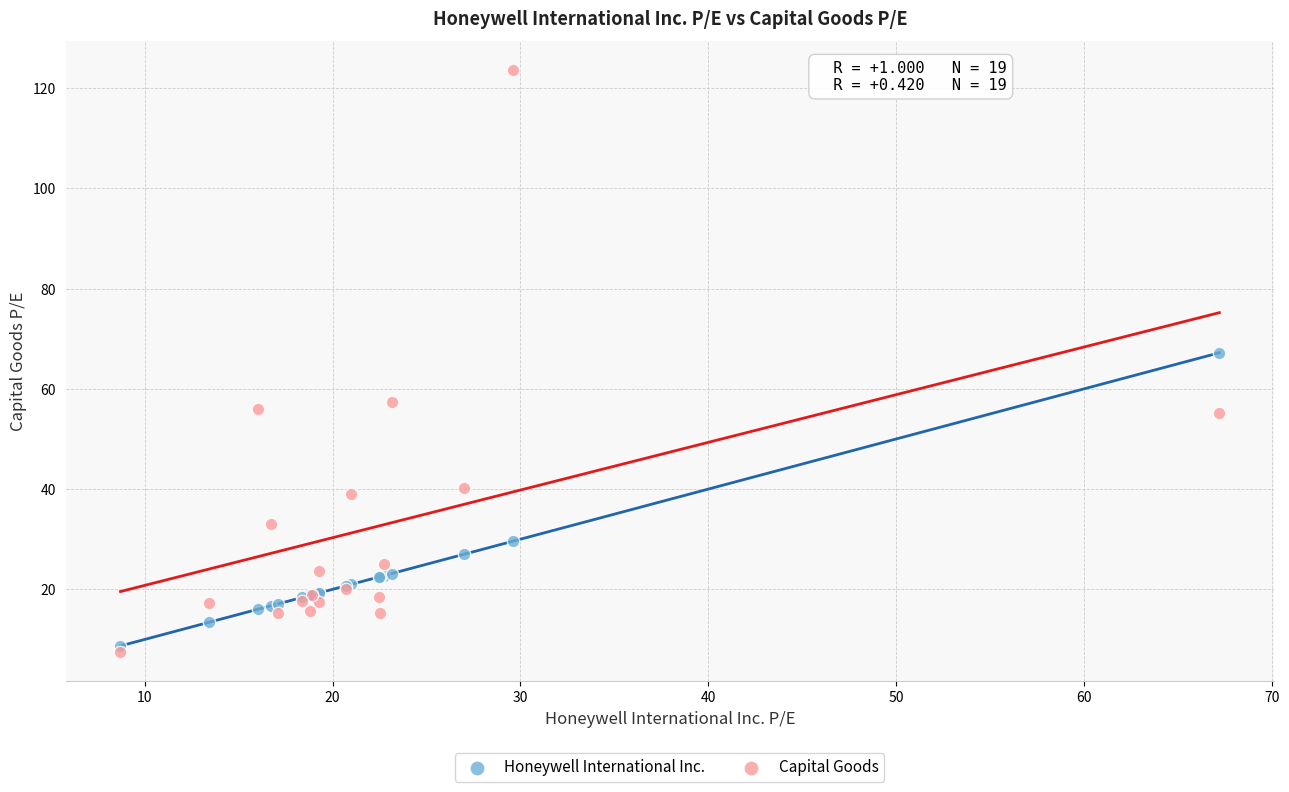

In the Capital Goods series, what Y value is closest to 65?

57.3